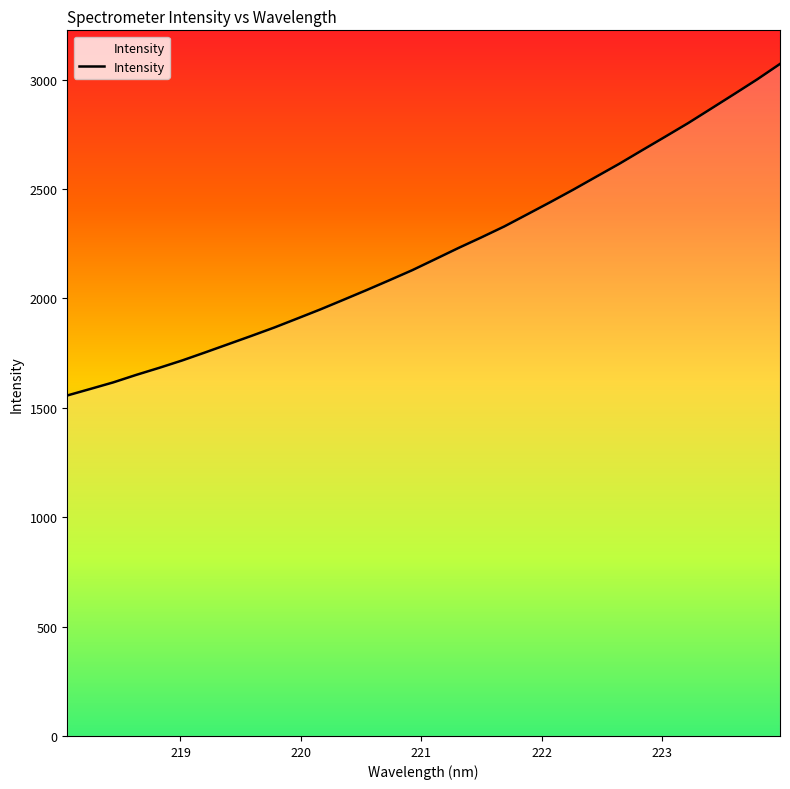

What is the smallest value displayed?

1556.2